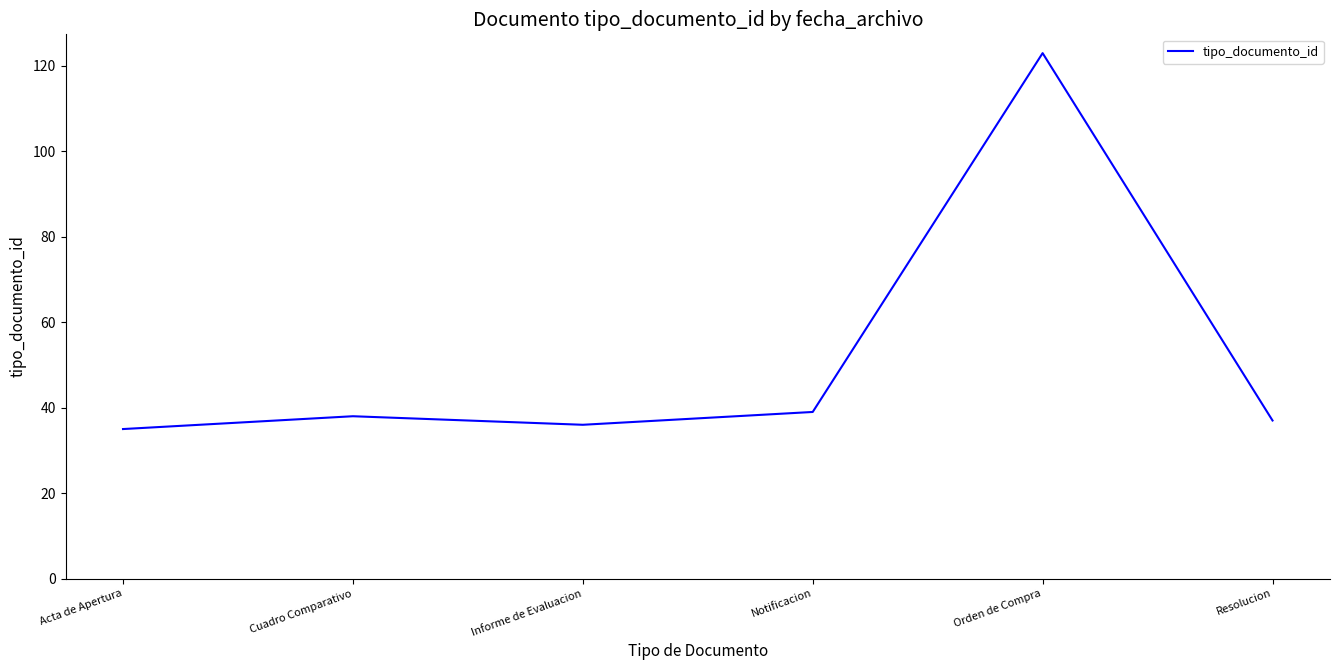

How many values are below 38?

3